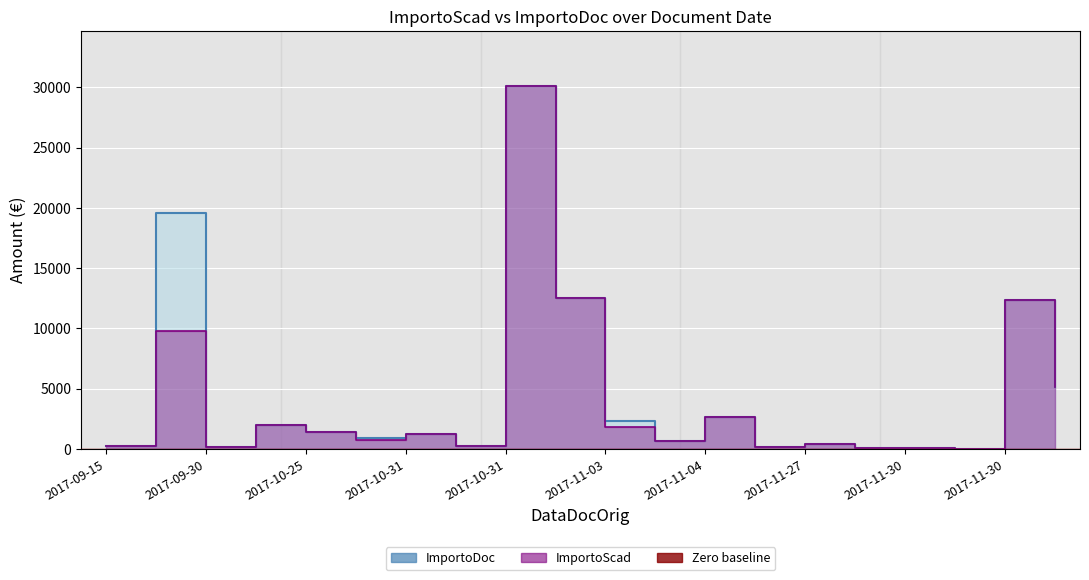

True or false: ImportoScad and ImportoDoc intersect in this chart.

False